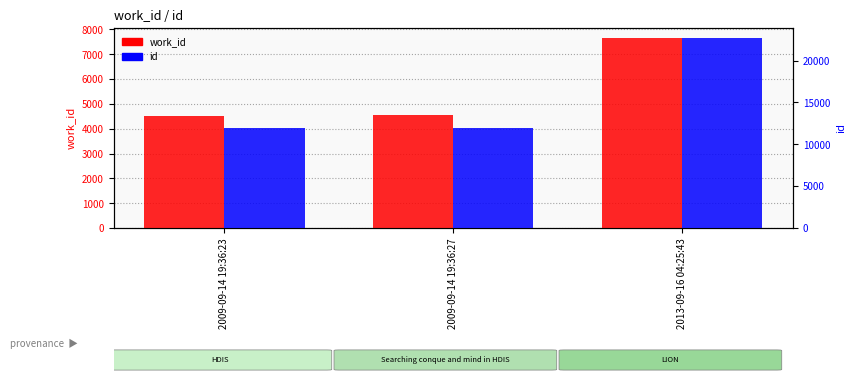

Which series has the largest total across all categories?

id